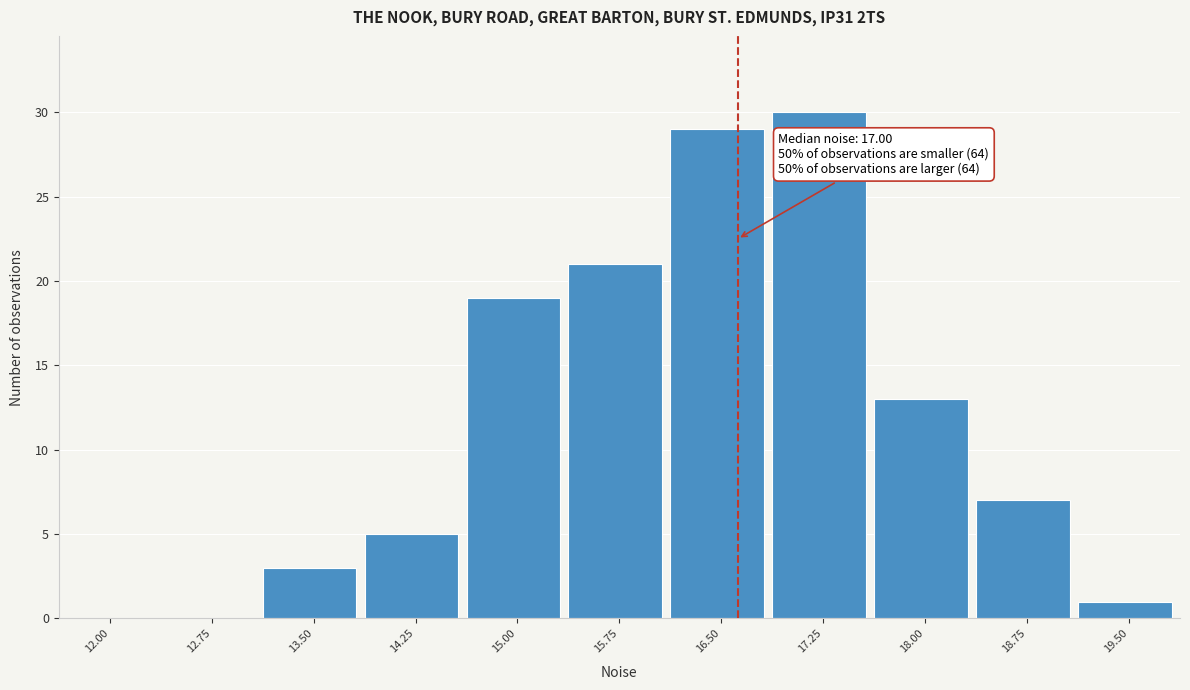

Reading left to right, extract all data points from this chart.

12.00=0	12.75=0	13.50=3	14.25=5	15.00=19	15.75=21	16.50=29	17.25=30	18.00=13	18.75=7	19.50=1